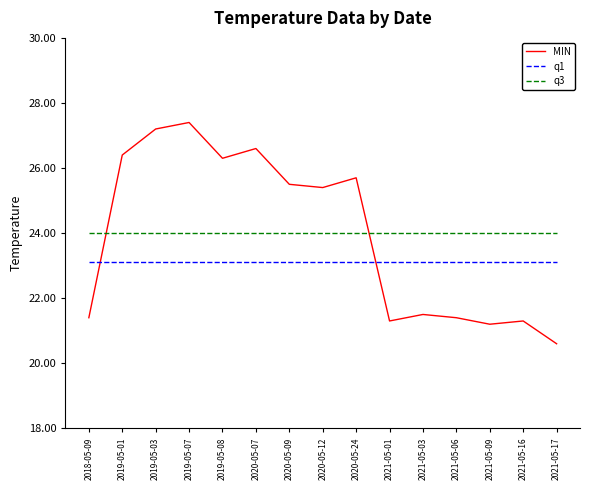

Reading left to right, extract all data points from this chart.

MIN: 2018-05-09=21.4	2019-05-01=26.4	2019-05-03=27.2	2019-05-07=27.4	2019-05-08=26.3	2020-05-07=26.6	2020-05-09=25.5	2020-05-12=25.4	2020-05-24=25.7	2021-05-01=21.3	2021-05-03=21.5	2021-05-06=21.4	2021-05-09=21.2	2021-05-16=21.3	2021-05-17=20.6
q1: 2018-05-09=23.1	2019-05-01=23.1	2019-05-03=23.1	2019-05-07=23.1	2019-05-08=23.1	2020-05-07=23.1	2020-05-09=23.1	2020-05-12=23.1	2020-05-24=23.1	2021-05-01=23.1	2021-05-03=23.1	2021-05-06=23.1	2021-05-09=23.1	2021-05-16=23.1	2021-05-17=23.1
q3: 2018-05-09=24.0	2019-05-01=24.0	2019-05-03=24.0	2019-05-07=24.0	2019-05-08=24.0	2020-05-07=24.0	2020-05-09=24.0	2020-05-12=24.0	2020-05-24=24.0	2021-05-01=24.0	2021-05-03=24.0	2021-05-06=24.0	2021-05-09=24.0	2021-05-16=24.0	2021-05-17=24.0